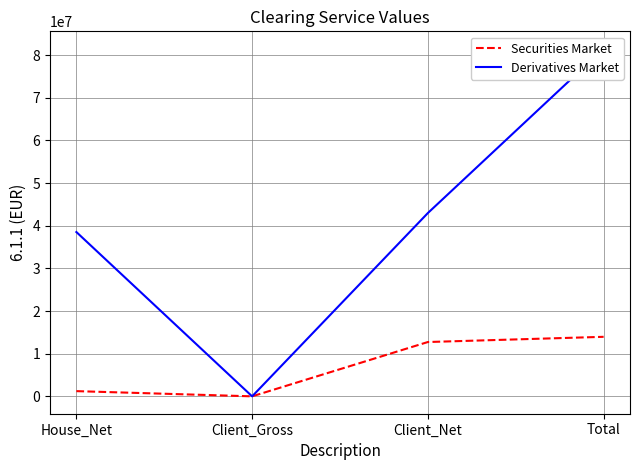

At House_Net, list the series in order from largest to smallest.

Derivatives Market, Securities Market